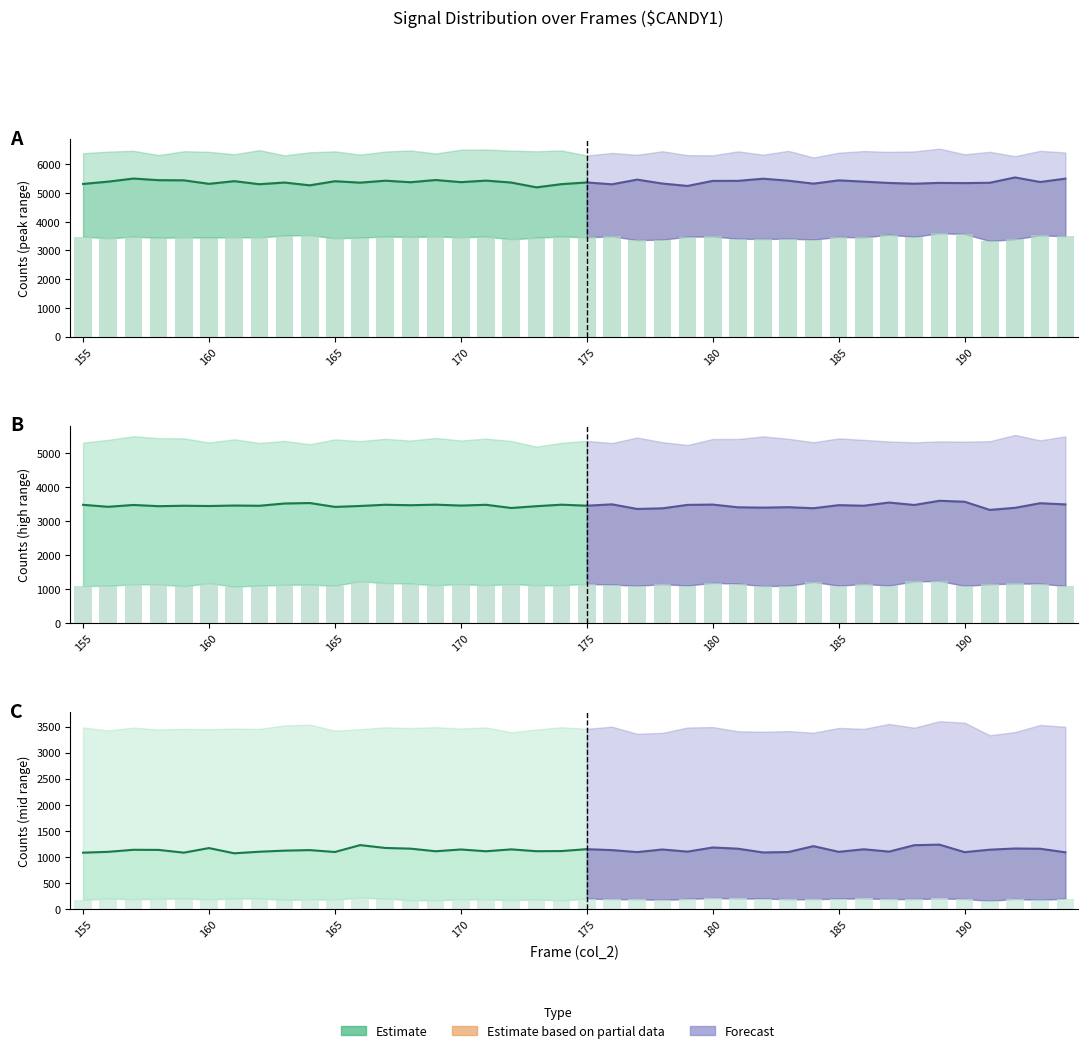

What is the ratio of the value at 16 to the value at 37?

0.9